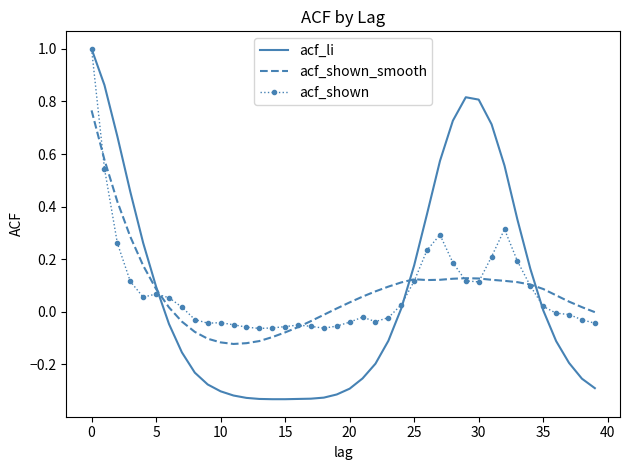

Which series has the widest spread of values?

acf_li